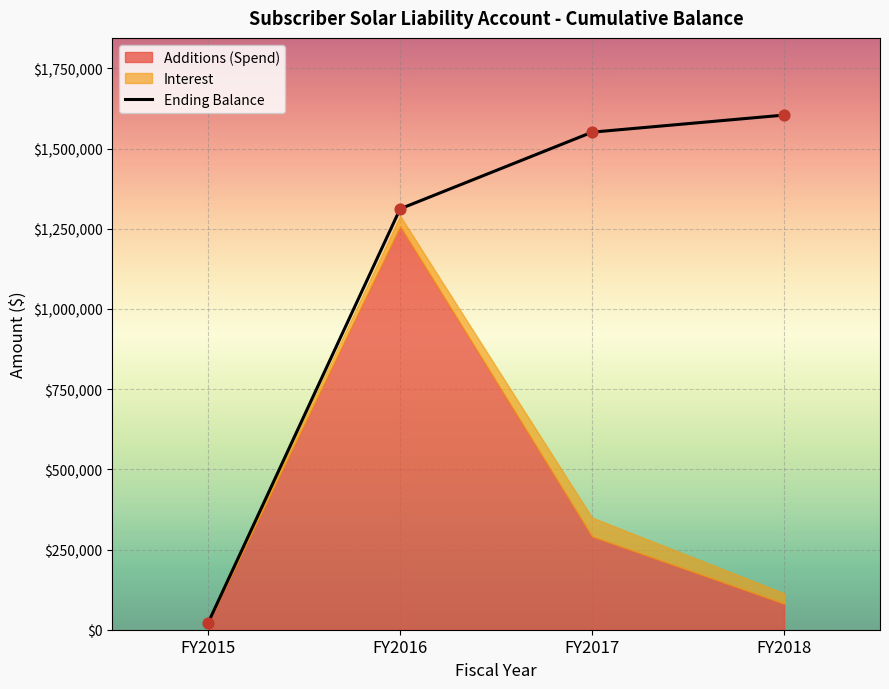

Between FY2015 and FY2016, which is larger?

FY2016